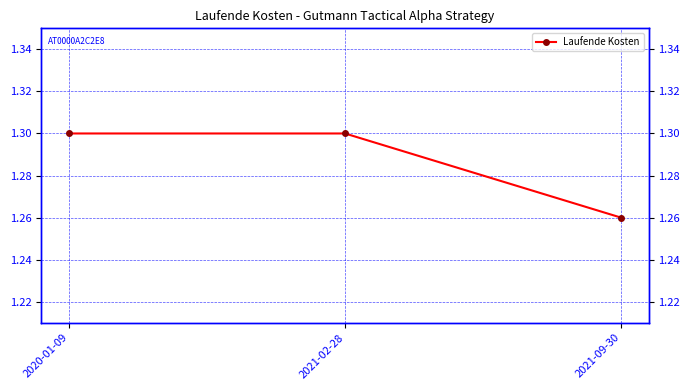

Reading left to right, what are all the values shown in this chart?

1.3	1.3	1.3